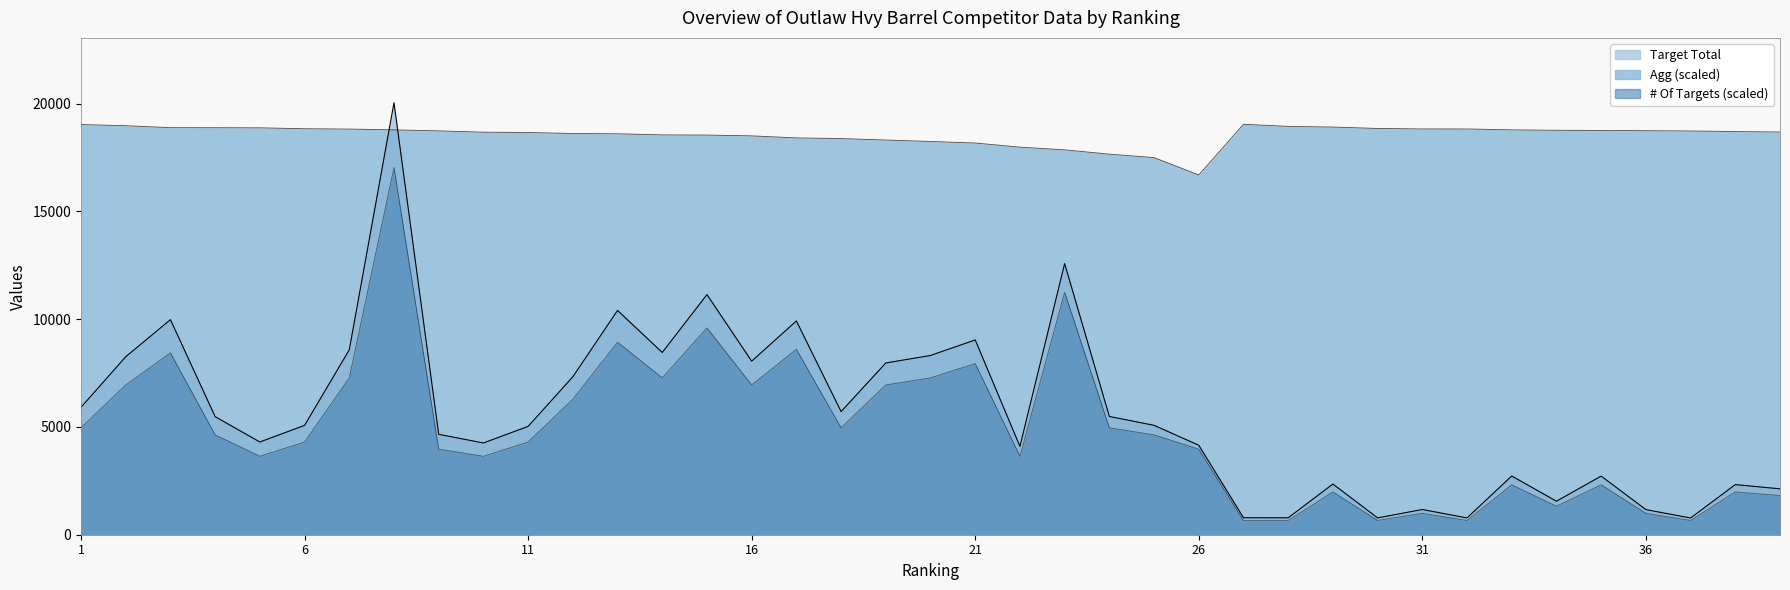

Where is Target Total nearest to the value 10409?

13